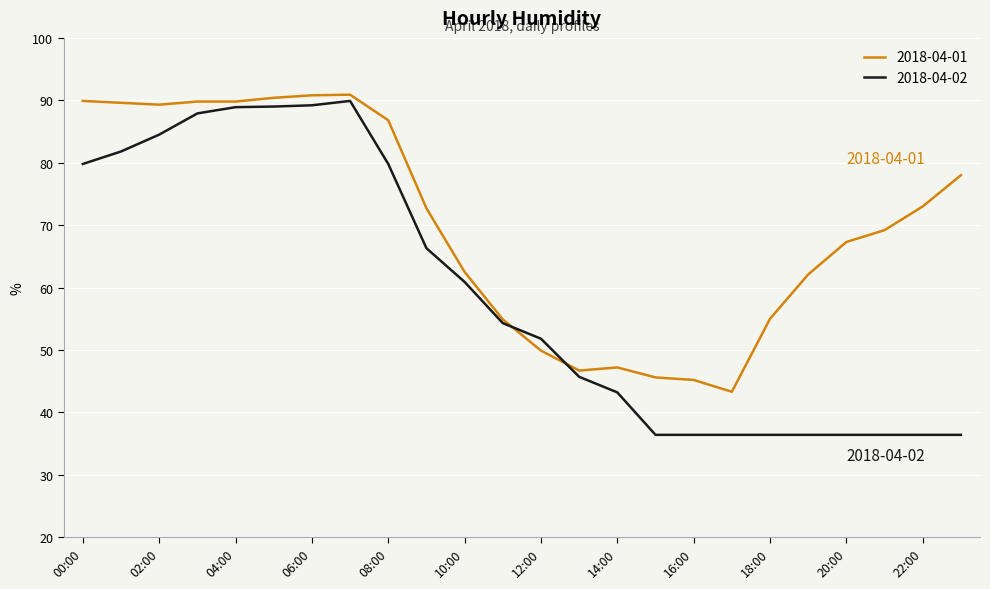

List the series in order of their overall mean, lowest first.

2018-04-02, 2018-04-01